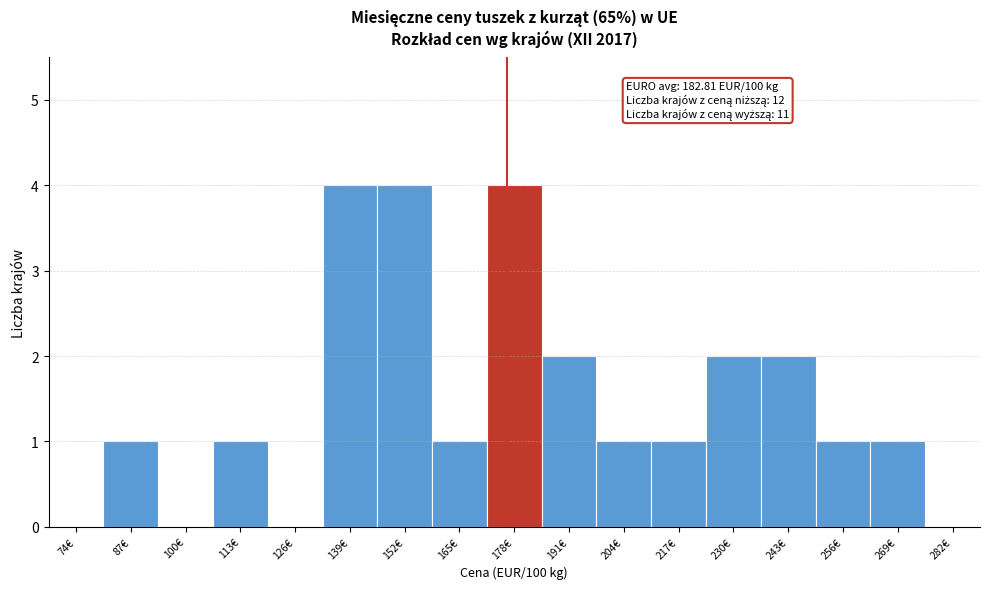

Reading left to right, list all the values displayed in this chart.

74€=0	87€=1	100€=0	113€=1	126€=0	139€=4	152€=4	165€=1	178€=4	191€=2	204€=1	217€=1	230€=2	243€=2	256€=1	269€=1	282€=0